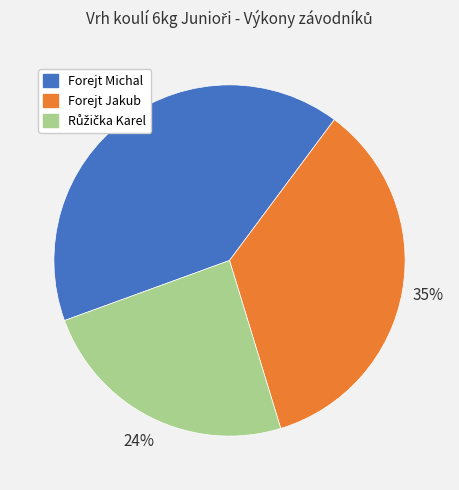

True or false: Forejt Michal accounts for 41% of the total.

True